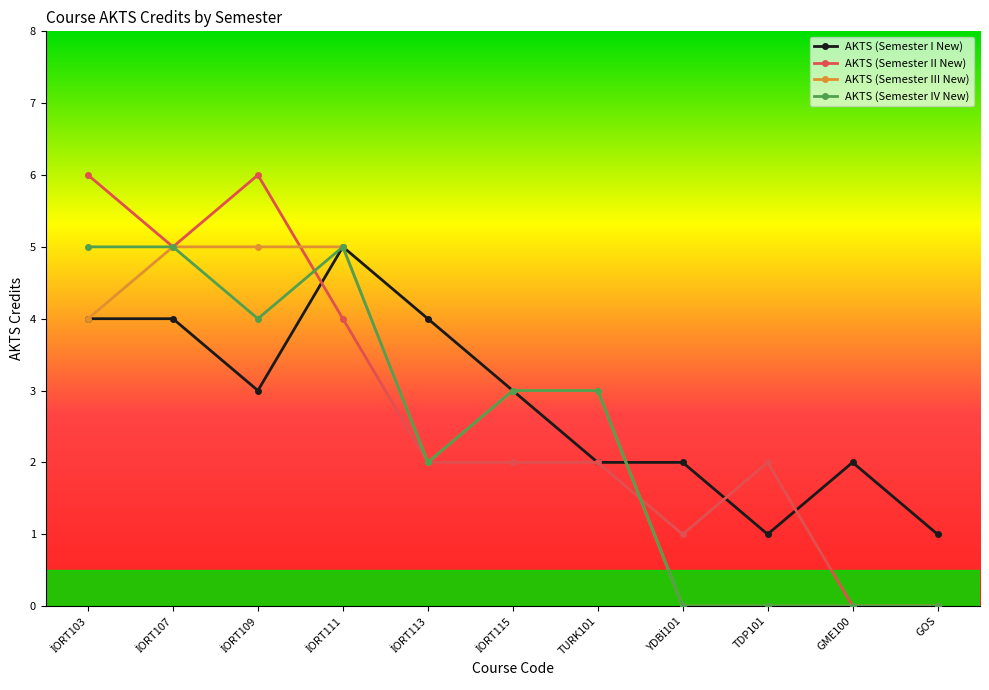

What is the greatest value displayed?

6